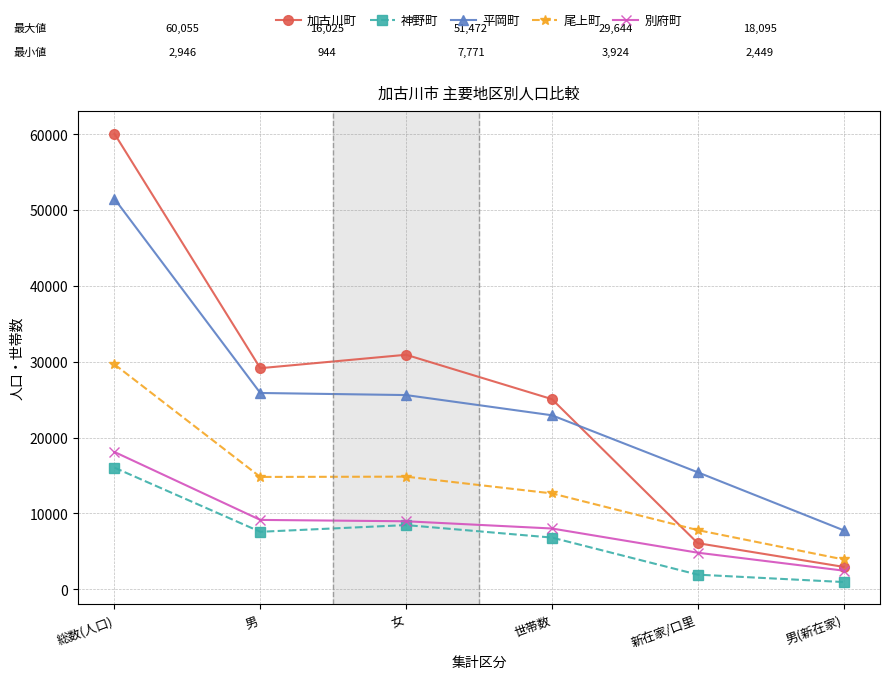

What is the sum of the 別府町 values at 男(新在家) and 世帯数?

10454